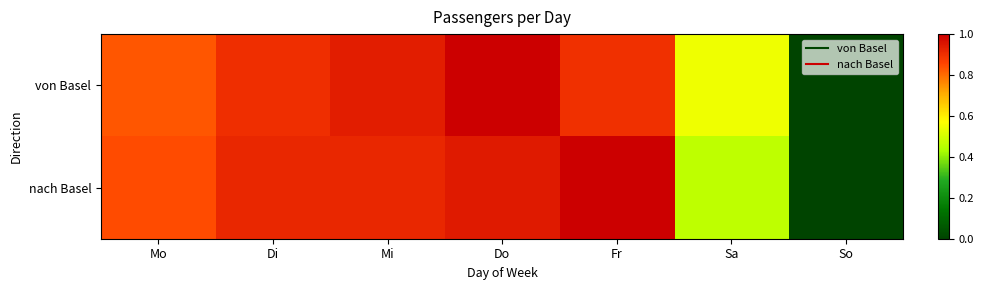

List the series in order of their overall mean, lowest first.

nach Basel, von Basel